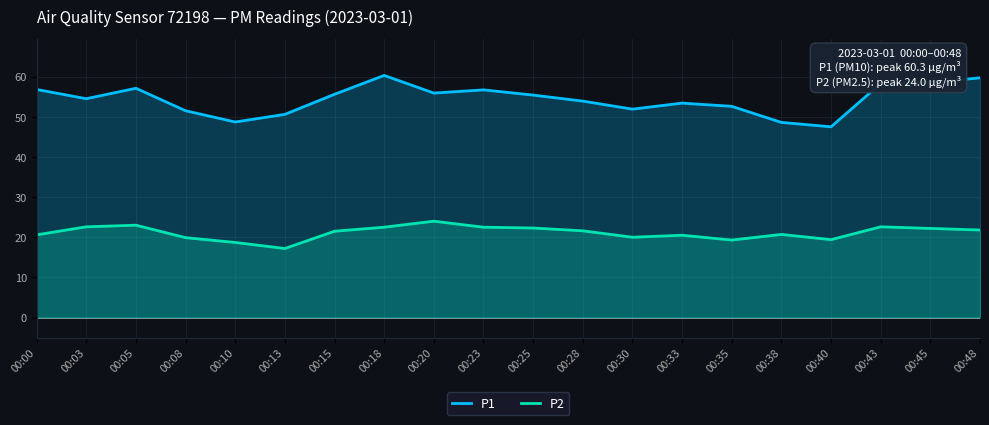

Reading left to right, extract all data points from this chart.

P1: 00:00=56.8	00:03=54.5	00:05=57.1	00:08=51.5	00:10=48.7	00:13=50.6	00:15=55.6	00:18=60.3	00:20=55.9	00:23=56.7	00:25=55.4	00:28=53.9	00:30=51.9	00:33=53.4	00:35=52.6	00:38=48.6	00:40=47.5	00:43=58.3	00:45=58.5	00:48=59.7
P2: 00:00=20.6	00:03=22.6	00:05=23.0	00:08=19.9	00:10=18.7	00:13=17.2	00:15=21.5	00:18=22.5	00:20=24.0	00:23=22.5	00:25=22.3	00:28=21.6	00:30=20.0	00:33=20.5	00:35=19.3	00:38=20.7	00:40=19.4	00:43=22.6	00:45=22.2	00:48=21.8